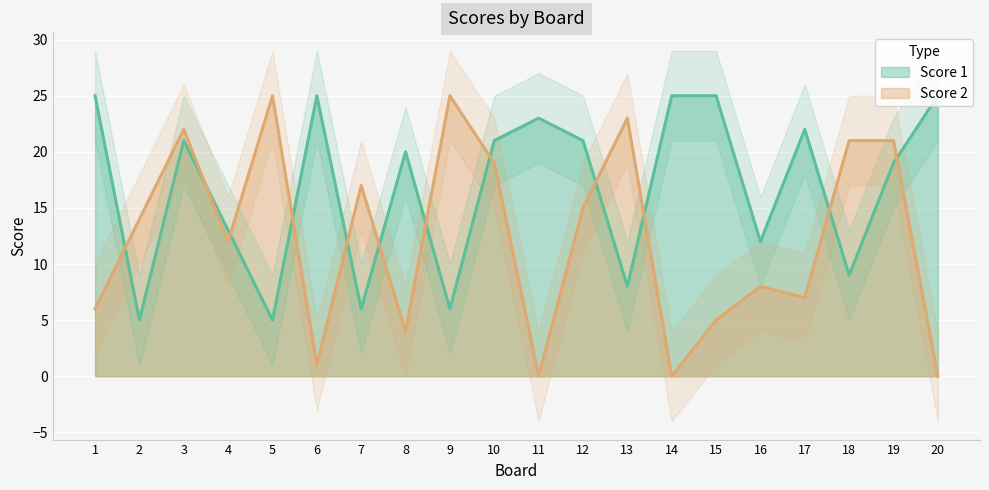

What is the sum of the Score 1 values at 1 and 5?

30